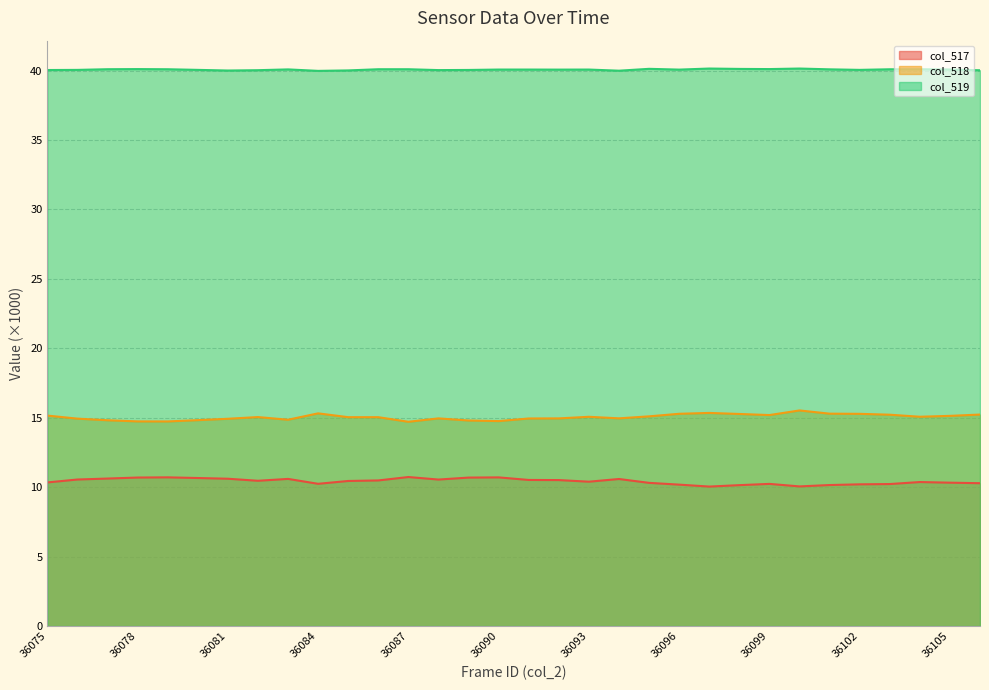

Is it true that col_519 equals 60.8 at 36080?

False